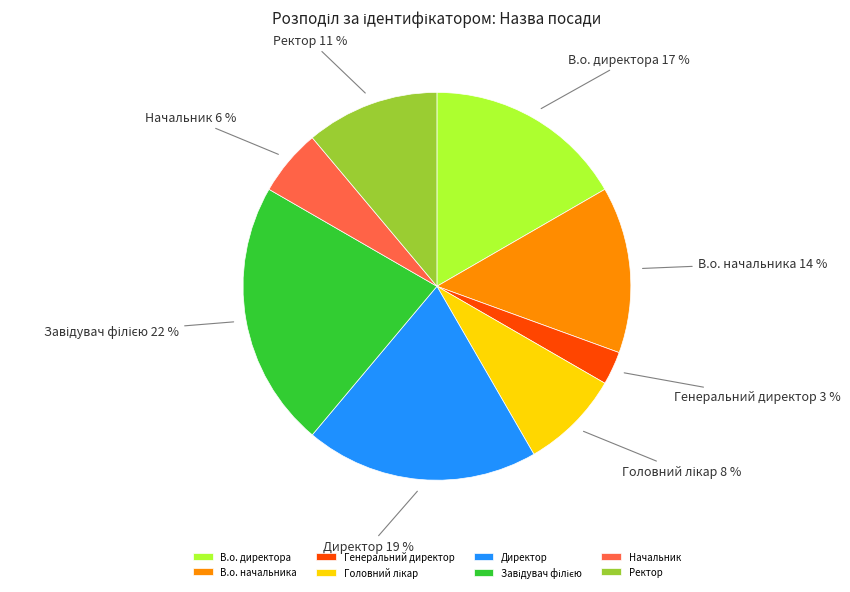

Approximately how many times larger is the value at В.о. начальника compared to В.о. директора?

0.8